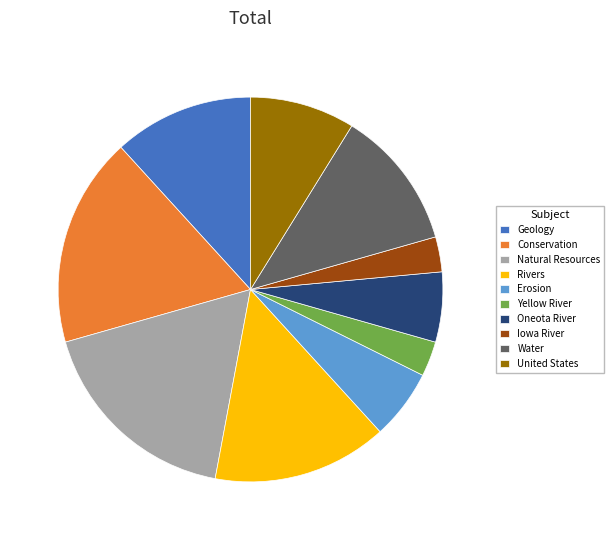

Is it true that Geology is 26% of the pie?

False